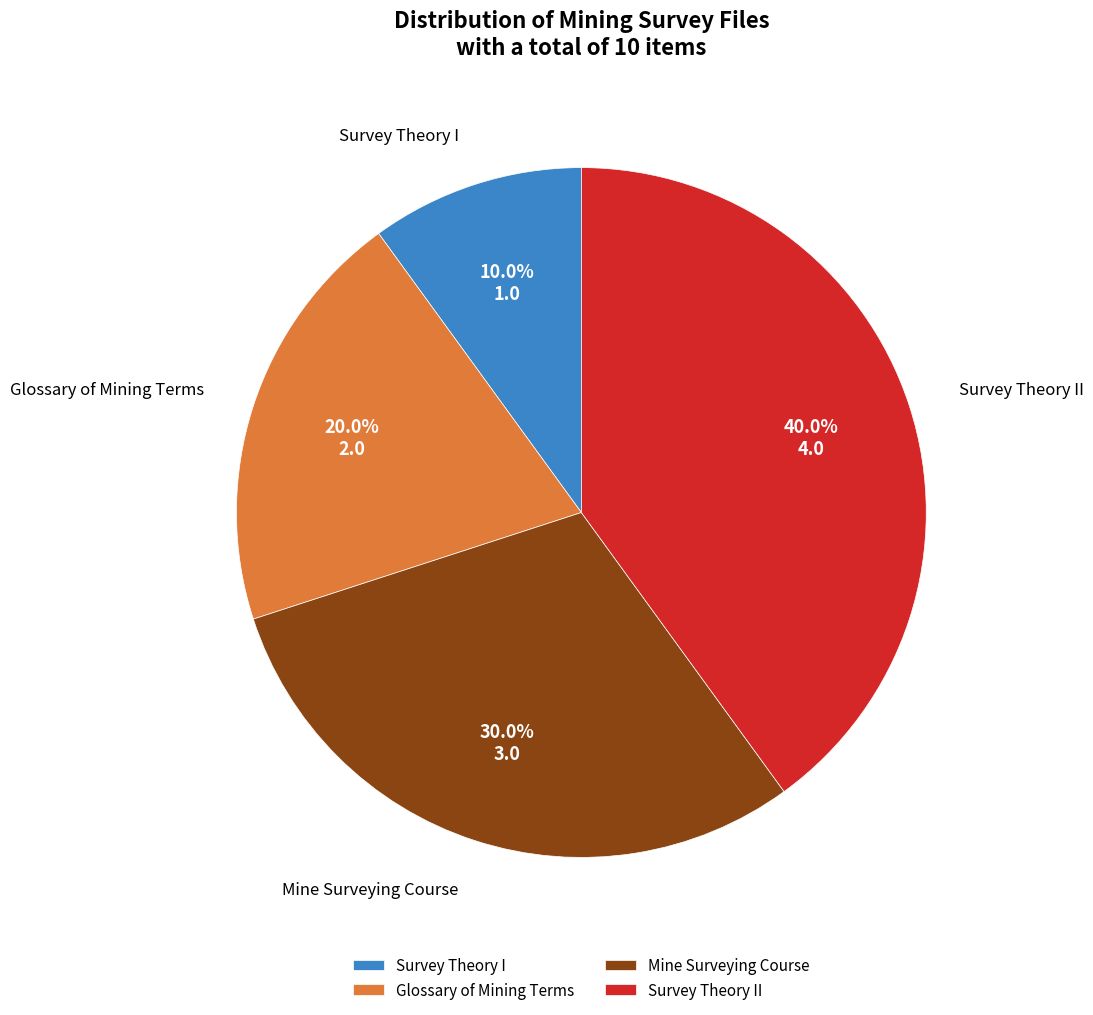

Which category has the biggest portion of the pie?

Survey Theory II